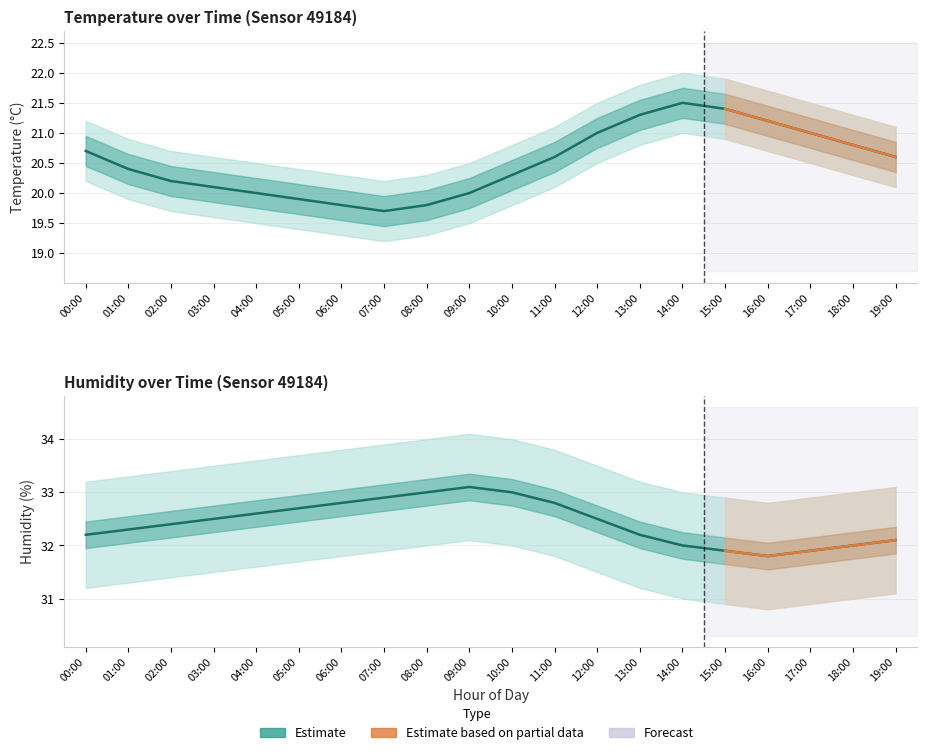

Which series has the largest total across all categories?

humidity